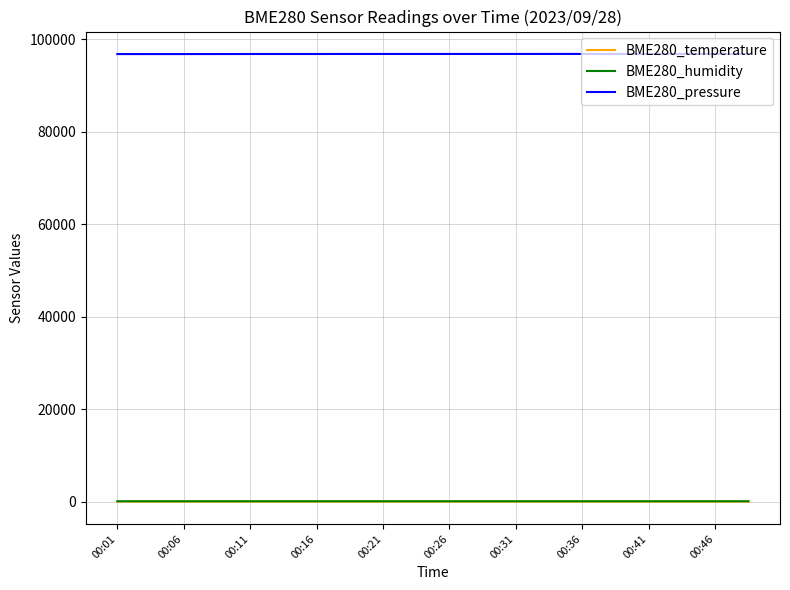

Which series has the largest total across all categories?

BME280_pressure